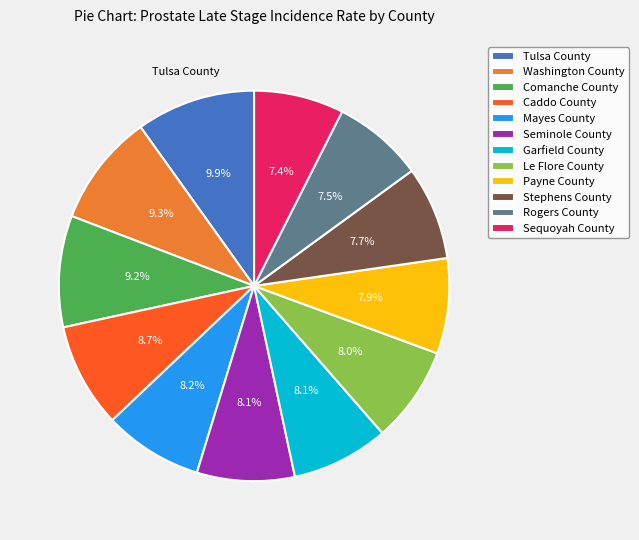

How many slices are in this pie chart?

12